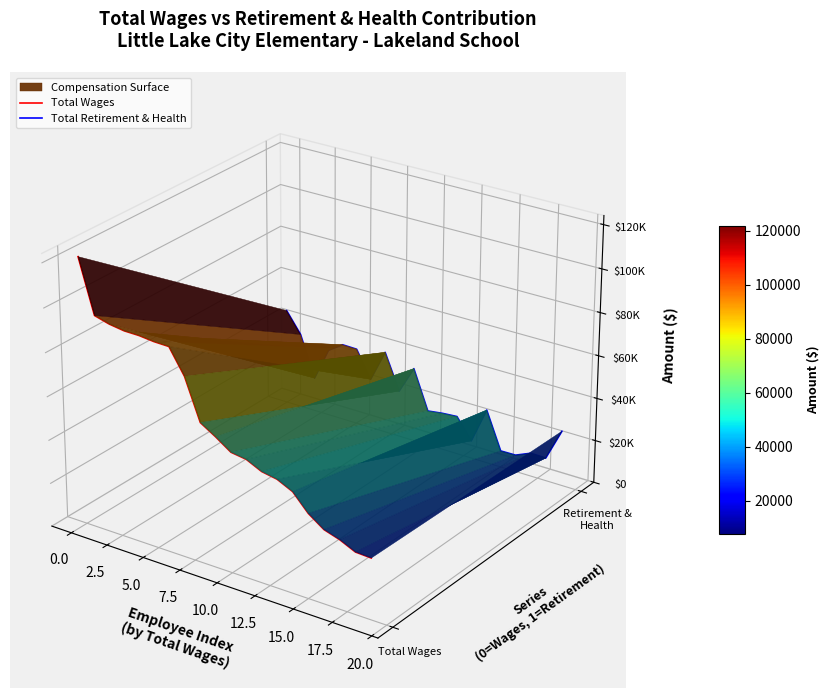

How many times do Total Wages and Total Retirement & Health cross each other?

1